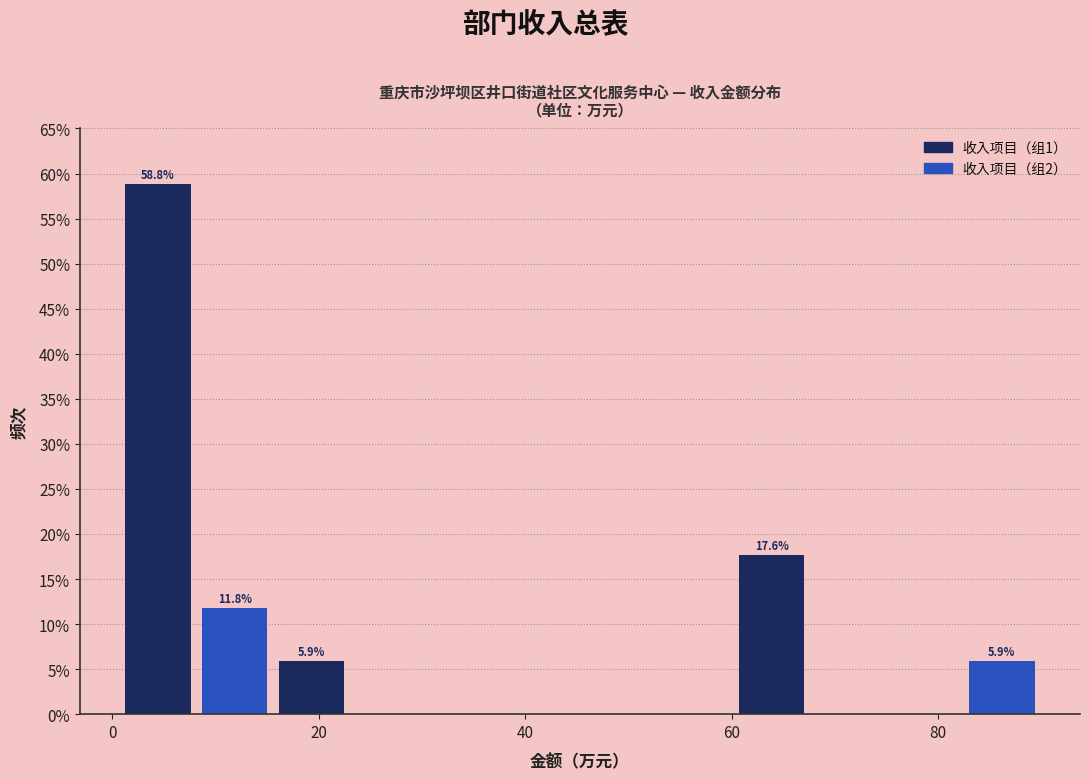

Around what value on the x-axis is the tallest bar? Give the approximate position of its centre, as read against the axis.

4